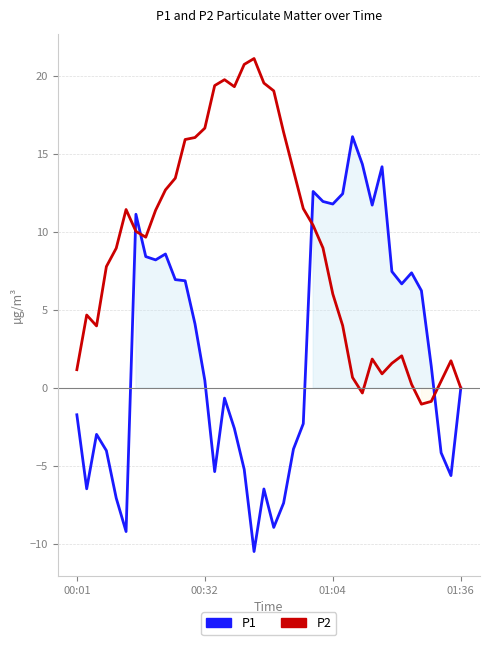

Between 6 and 26, which series saw the biggest shift?

P2